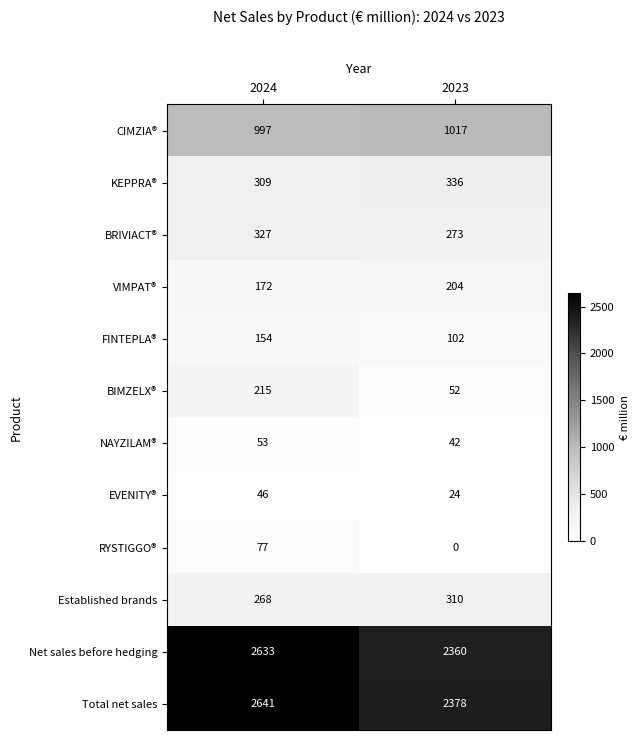

Reading right to left, extract all data points from this chart.

CIMZIA®: 2023=1017	2024=997
KEPPRA®: 2023=336	2024=309
BRIVIACT®: 2023=273	2024=327
VIMPAT®: 2023=204	2024=172
FINTEPLA®: 2023=102	2024=154
BIMZELX®: 2023=52	2024=215
NAYZILAM®: 2023=42	2024=53
EVENITY®: 2023=24	2024=46
RYSTIGGO®: 2023=0	2024=77
Established brands: 2023=310	2024=268
Net sales before hedging: 2023=2360	2024=2633
Total net sales: 2023=2378	2024=2641